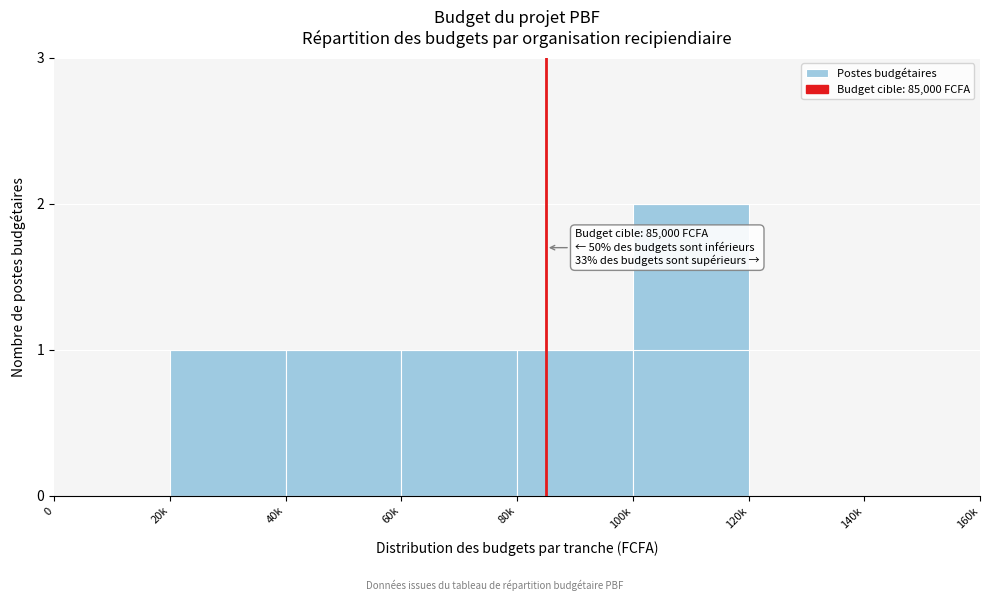

Reading left to right, transcribe all the data shown in this chart.

0=0	20k=1	40k=1	60k=1	80k=1	100k=2	120k=0	140k=0